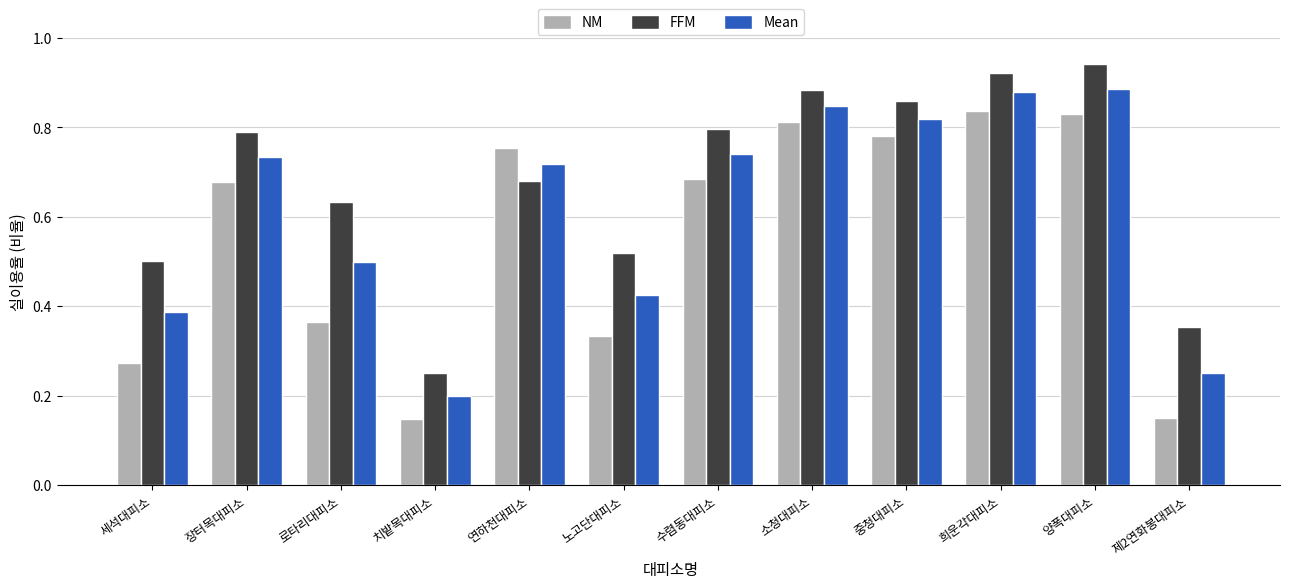

Which series has the largest total across all categories?

FFM